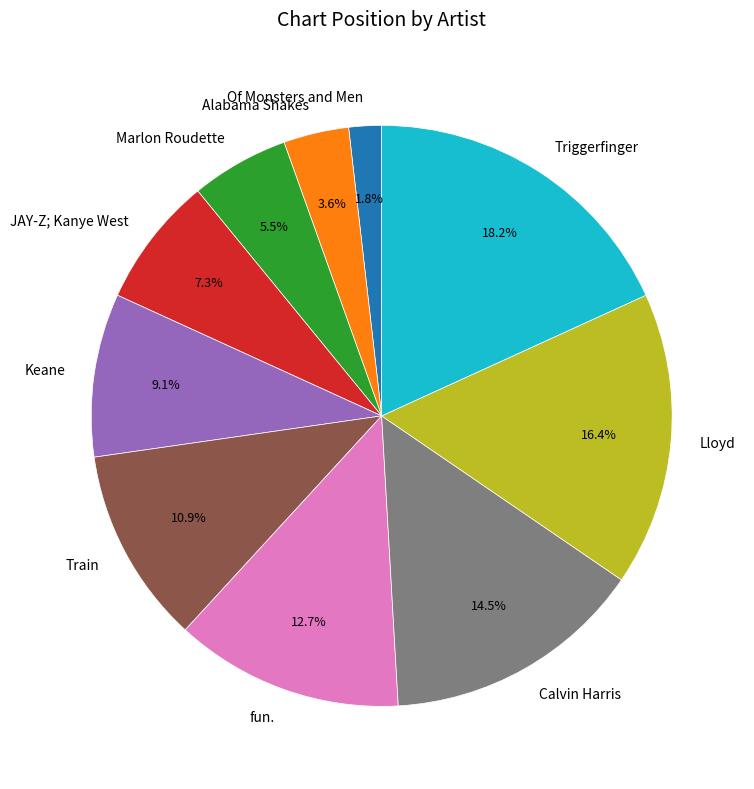

Which has a higher value, JAY-Z; Kanye West or Of Monsters and Men?

JAY-Z; Kanye West